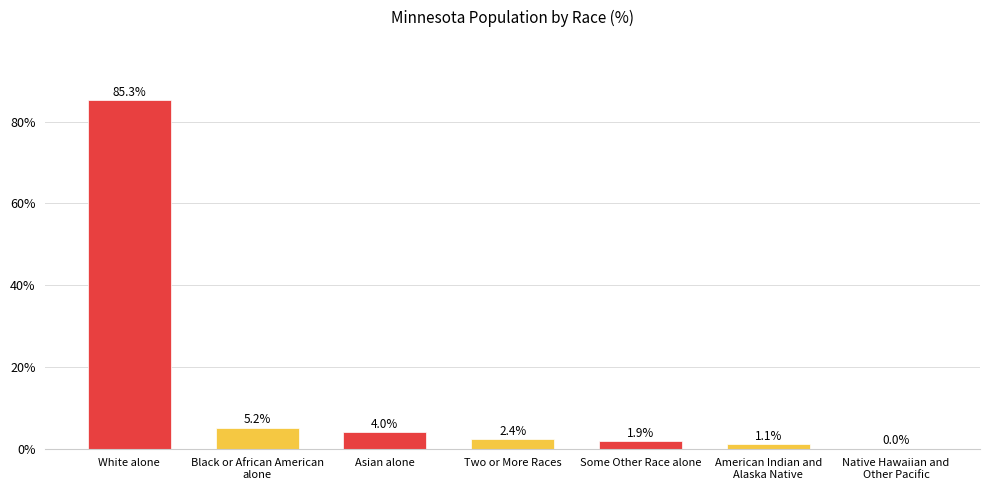

What is the change in value from Asian alone to Native Hawaiian and
Other Pacific?

-4.0